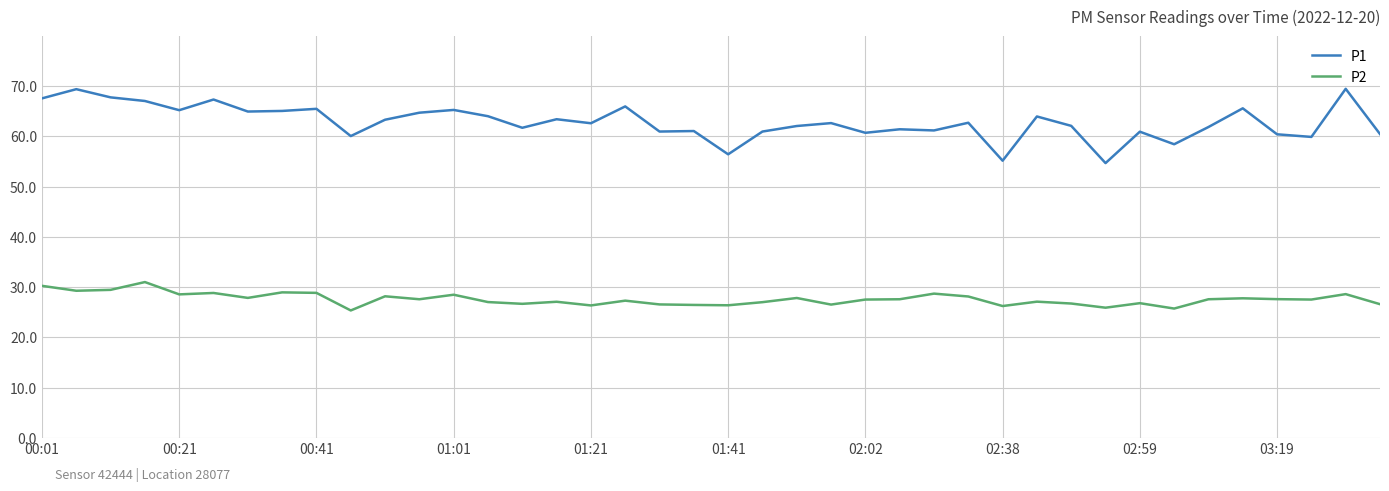

True or false: P2 and P1 intersect in this chart.

False